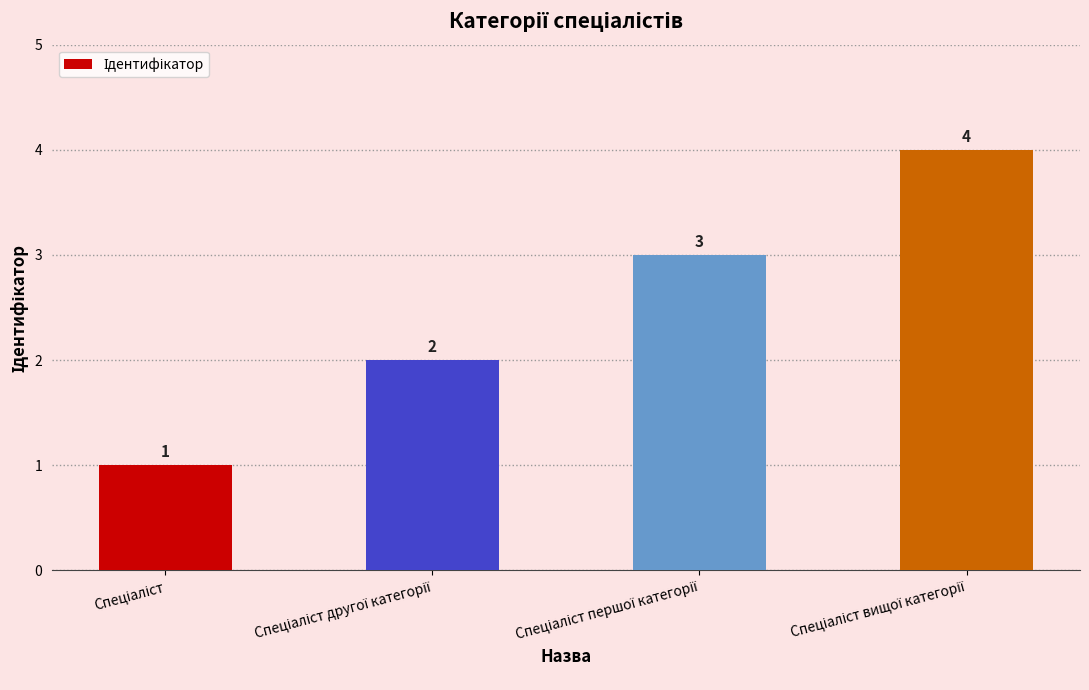

What is the greatest value displayed?

4